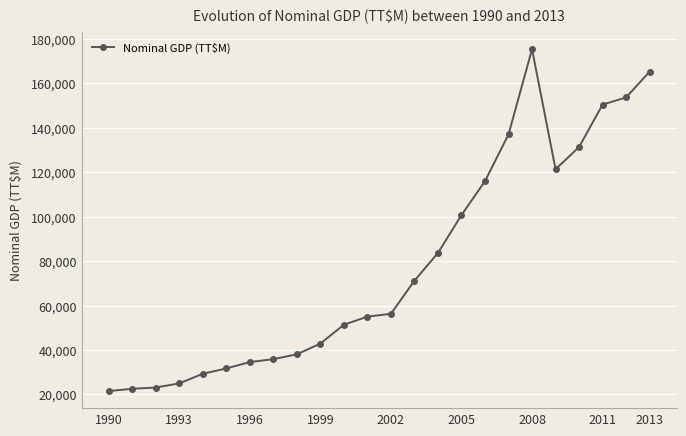

How many values are below 56290?

12